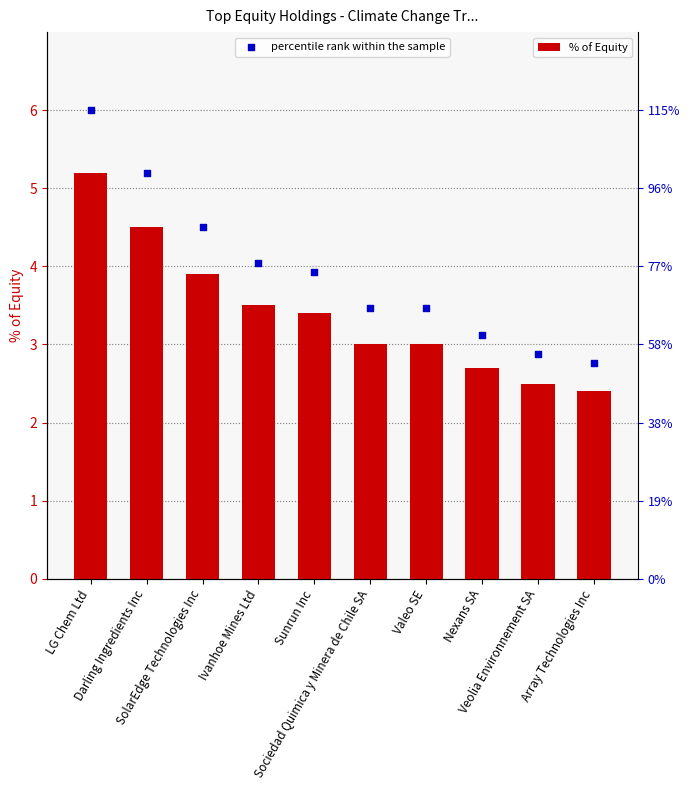

Which series has the widest spread of Y values?

percentile rank within the sample